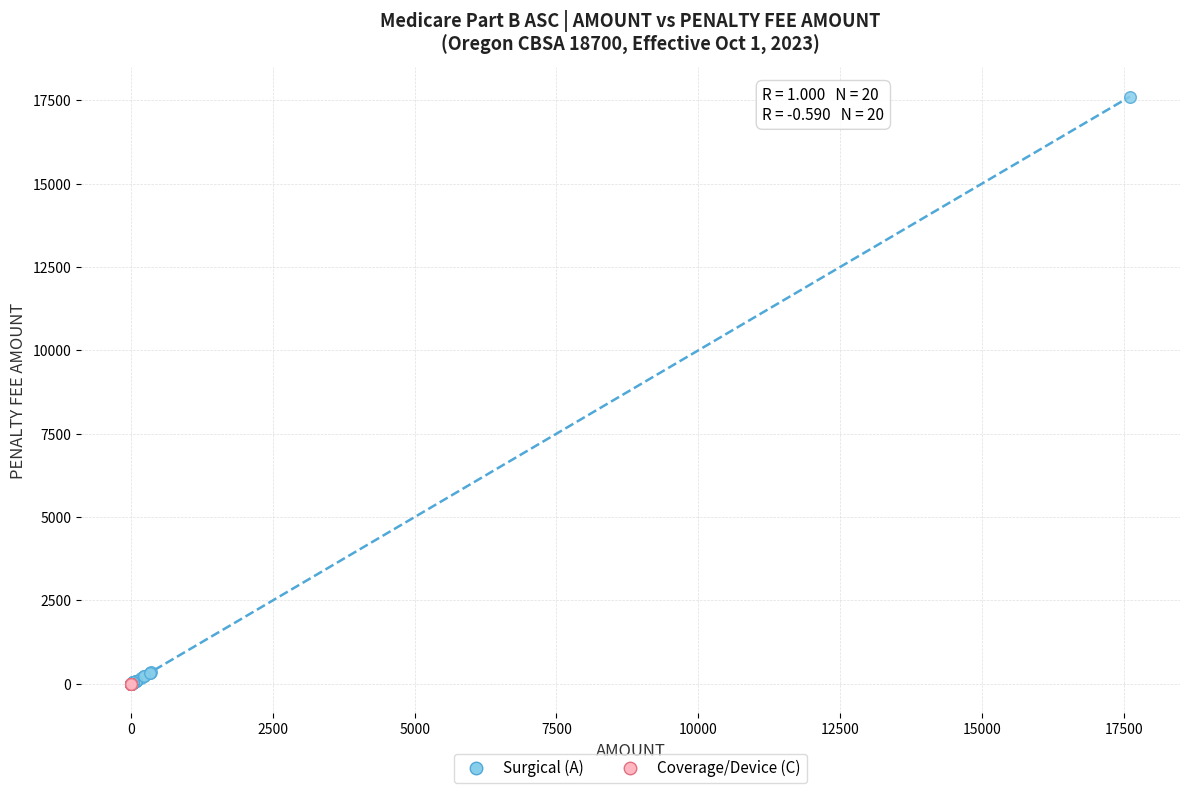

Which series has the largest Y range (max minus min)?

Surgical (A)